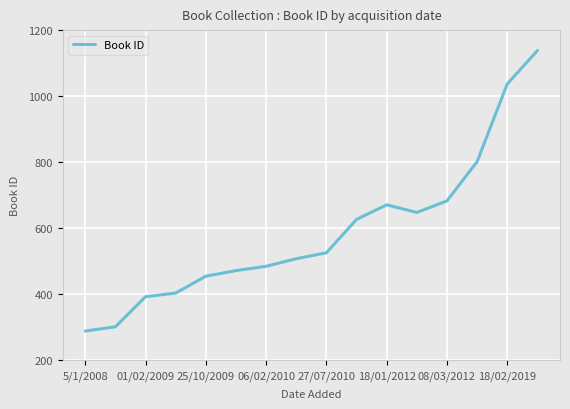

What is the greatest value displayed?

1138